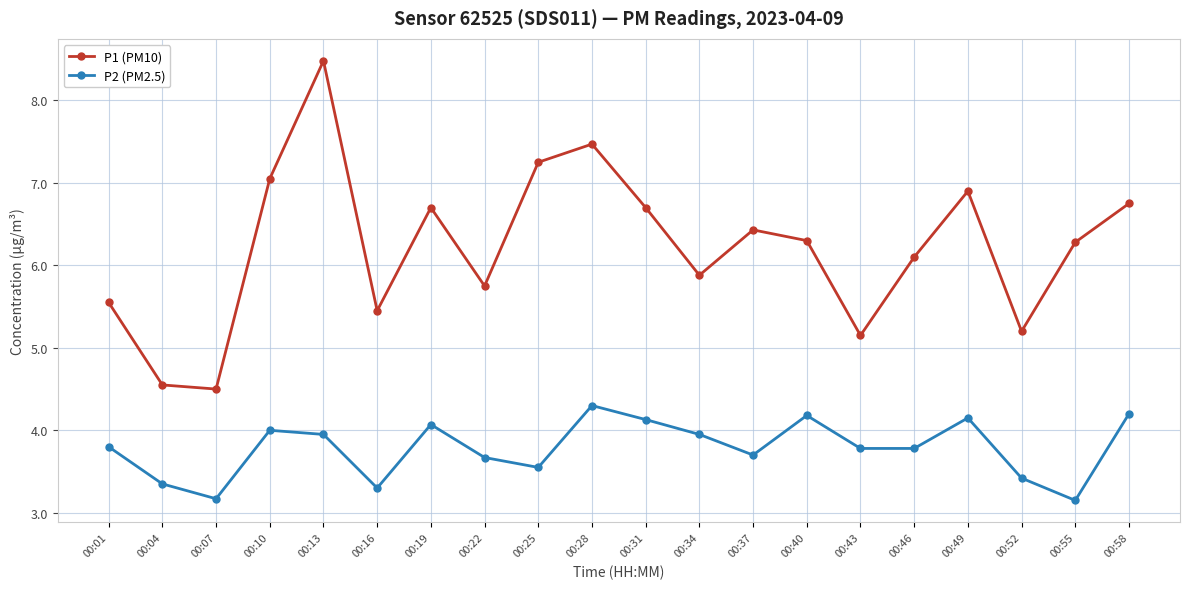

At which category does P1 (PM10) reach its first local valley?

00:07